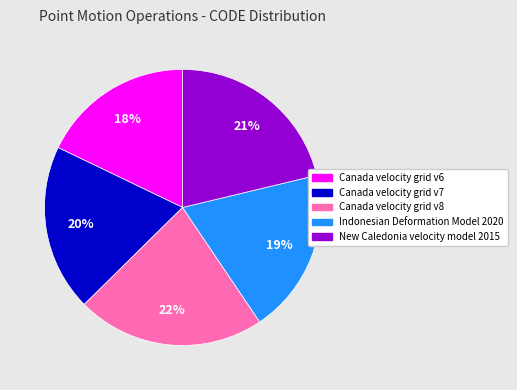

Between New Caledonia velocity model 2015 and Canada velocity grid v6, which is larger?

New Caledonia velocity model 2015